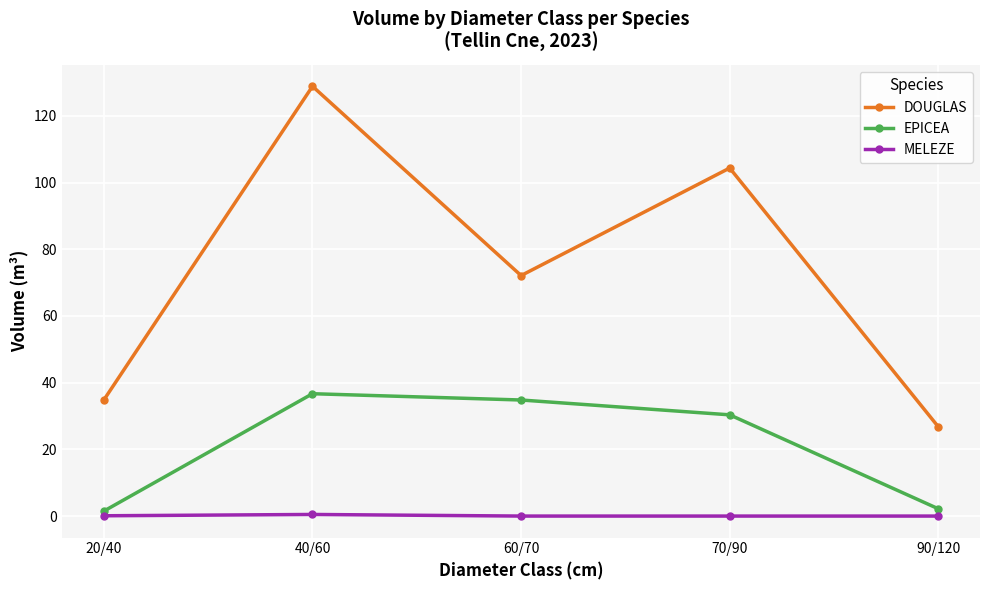

What is the label of the 4th point from the left?

70/90